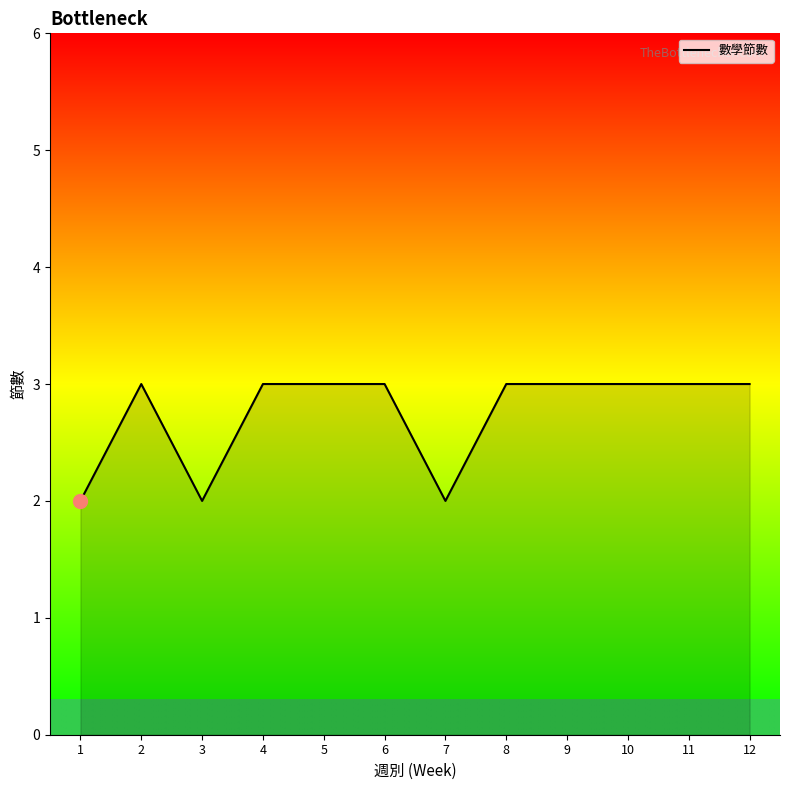

How many lines are shown in the chart?

1